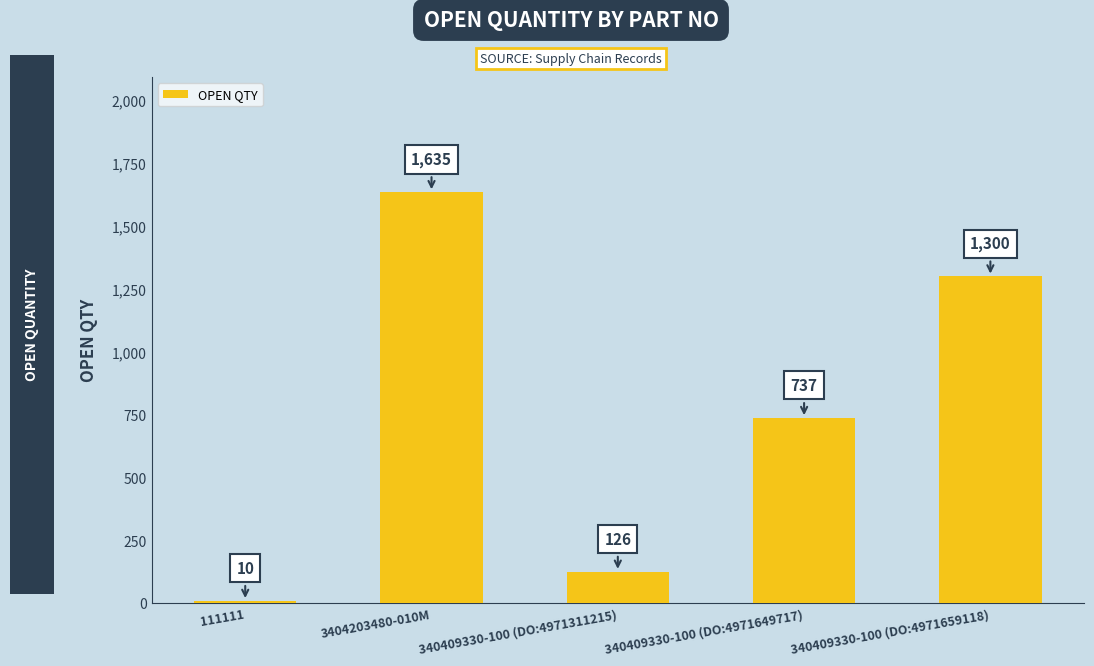

Is it true that the value at 340409330-100 (DO:4971659118) is 370?

False